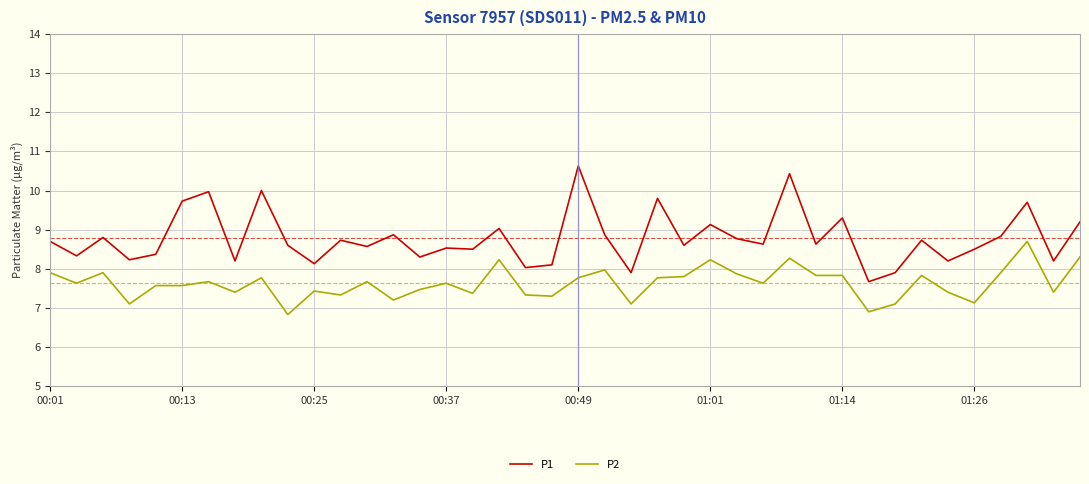

Rank the series by their maximum value, from highest to lowest.

P1, P2